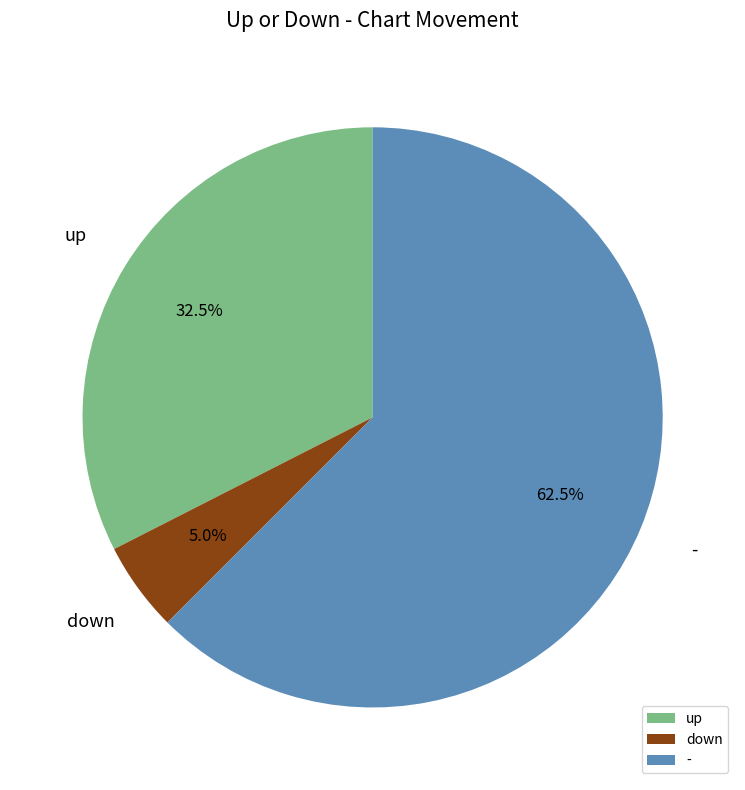

Between - and down, which is larger?

-